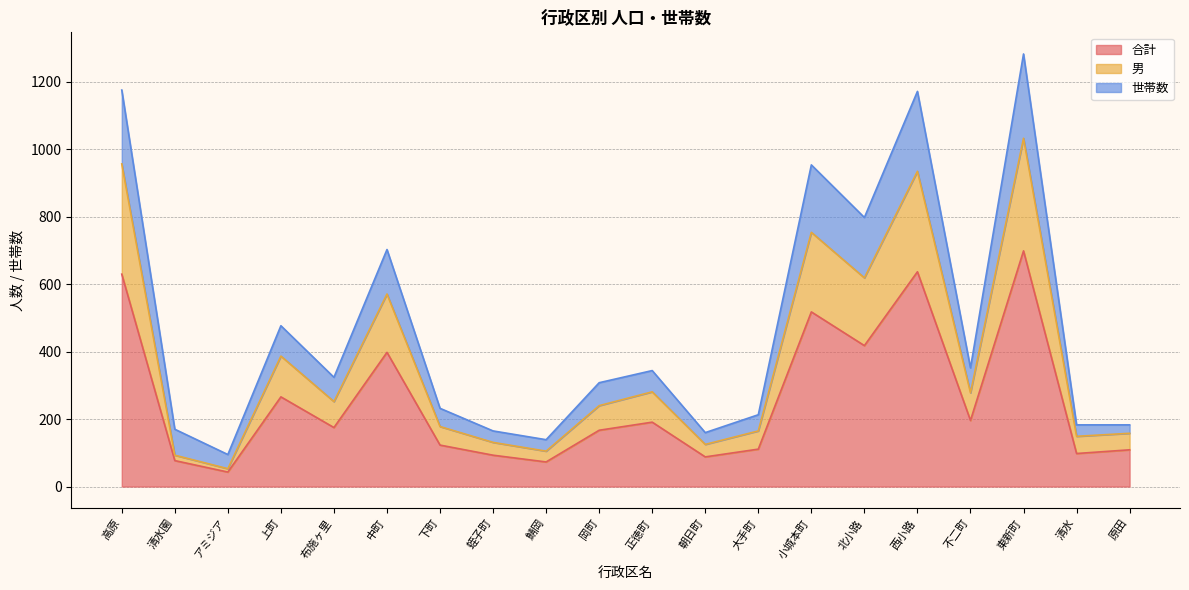

Count the number of data series in this chart.

3